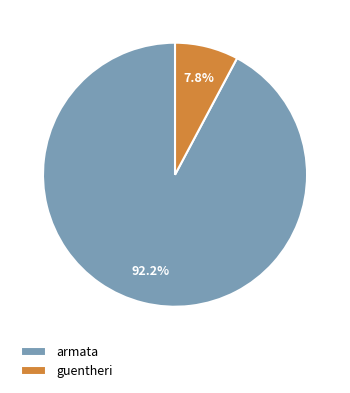

Rank the categories by value from highest to lowest.

armata, guentheri